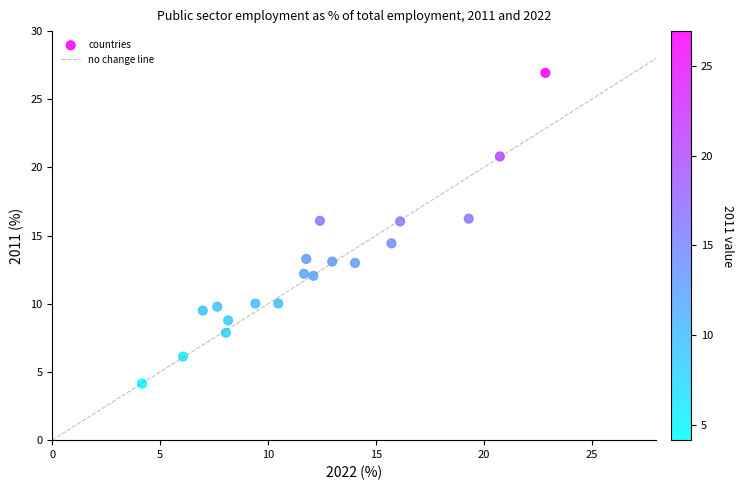

What is the range of Y values (max minus min)?

22.8